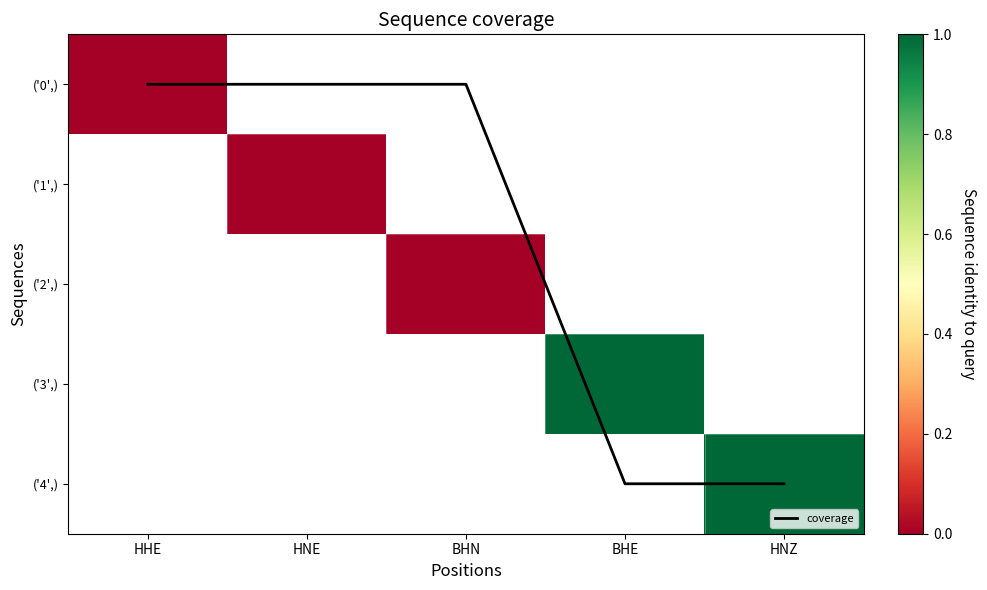

Where does the ('2',) series first go above 0?

BHN